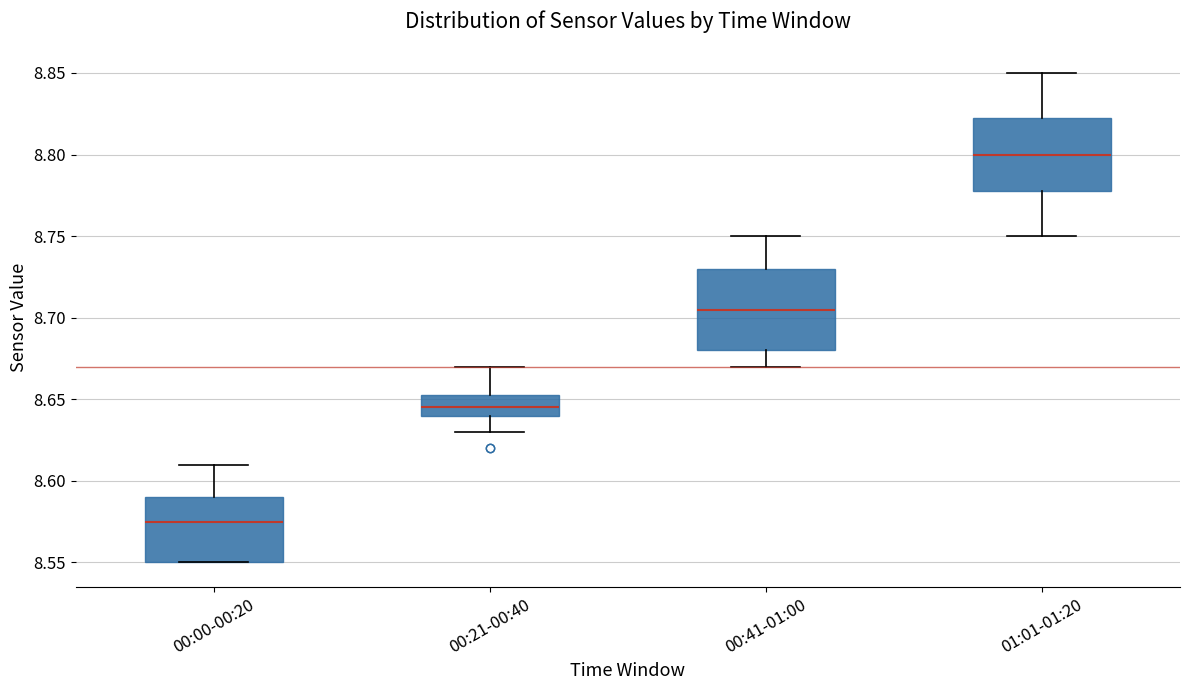

Where does the median line of the box for 01:01-01:20 sit on the y-axis? The values are not printed on the chart, so give them approximately, as read against the axis.

8.800